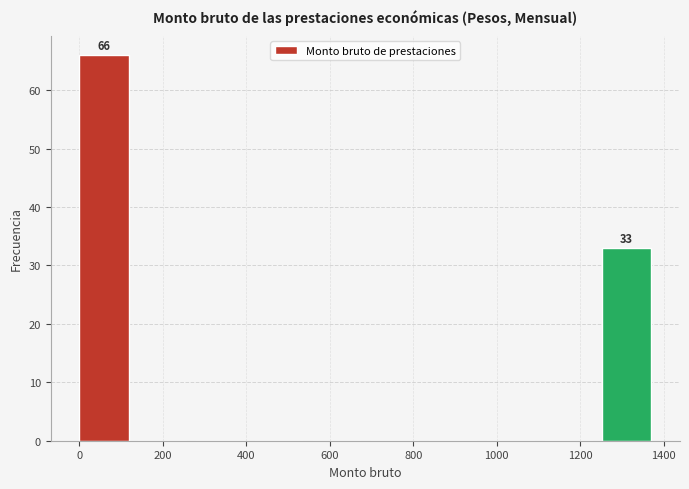

Over which range of the x-axis is the bar tallest?

0 to 140